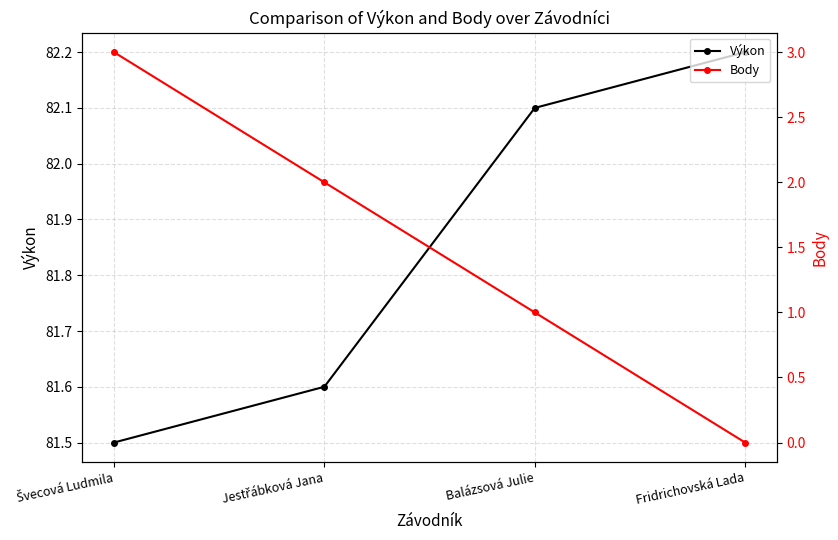

Reading right to left, extract all data points from this chart.

Výkon: Fridrichovská Lada=82.2	Balázsová Julie=82.1	Jestřábková Jana=81.6	Švecová Ludmila=81.5
Body: Fridrichovská Lada=0.0	Balázsová Julie=1.0	Jestřábková Jana=2.0	Švecová Ludmila=3.0